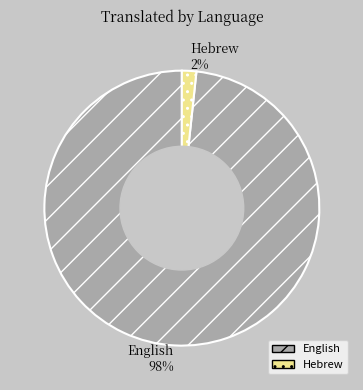

True or false: Hebrew accounts for 2% of the total.

True